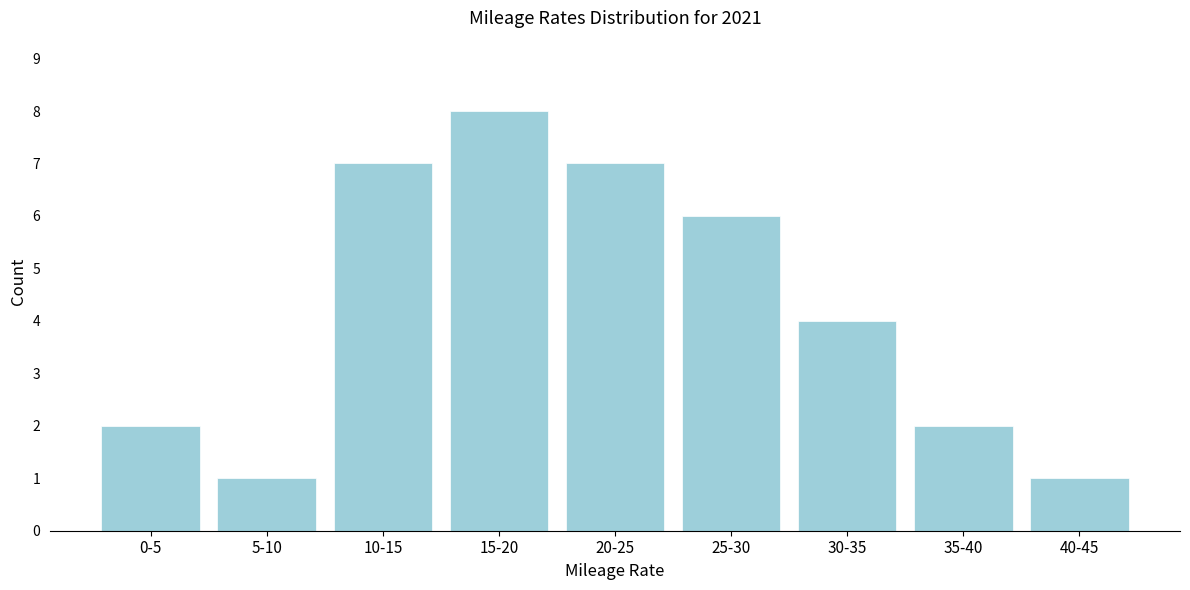

Reading left to right, extract all data points from this chart.

0-5=2	5-10=1	10-15=7	15-20=8	20-25=7	25-30=6	30-35=4	35-40=2	40-45=1